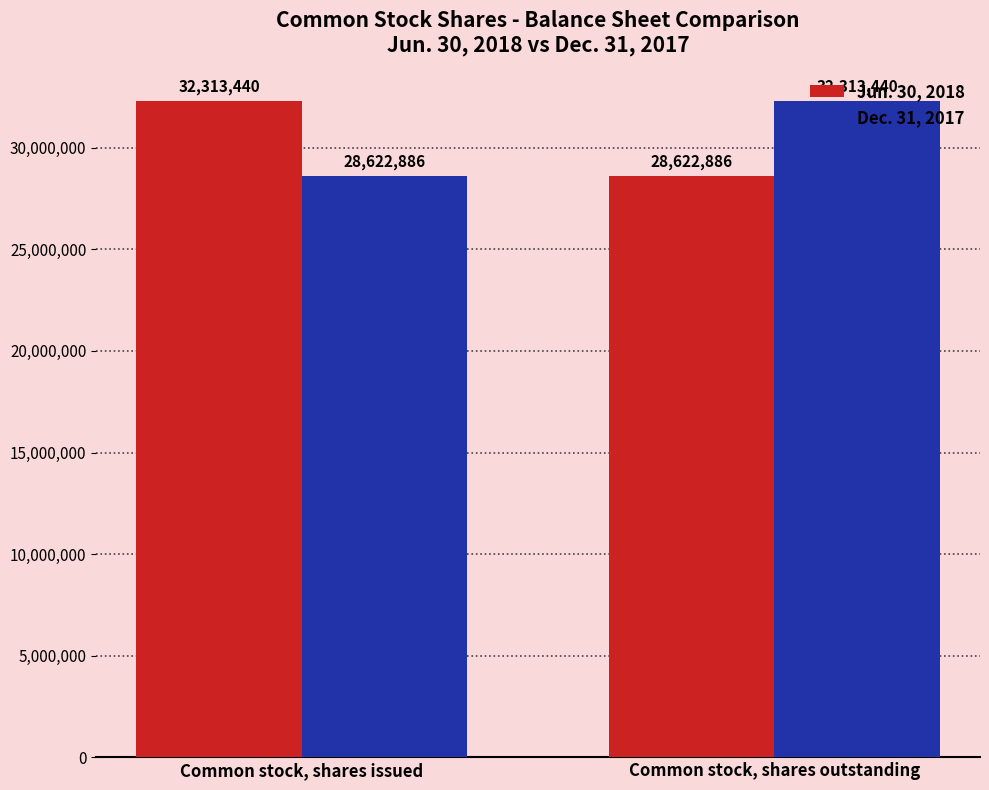

What is the difference between the highest and lowest values at Common stock, shares issued?

3690554